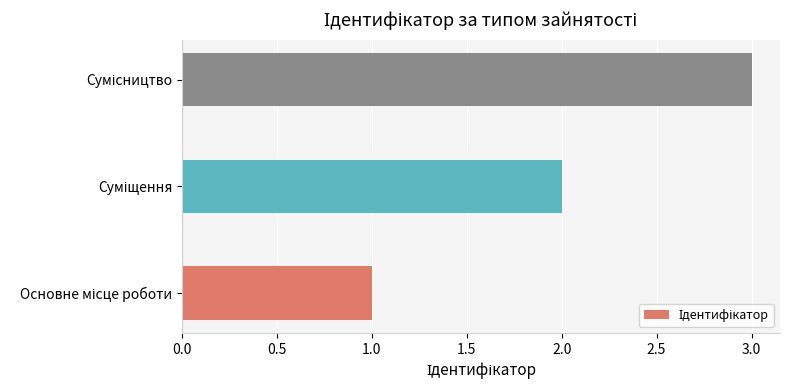

What is the greatest value displayed?

3